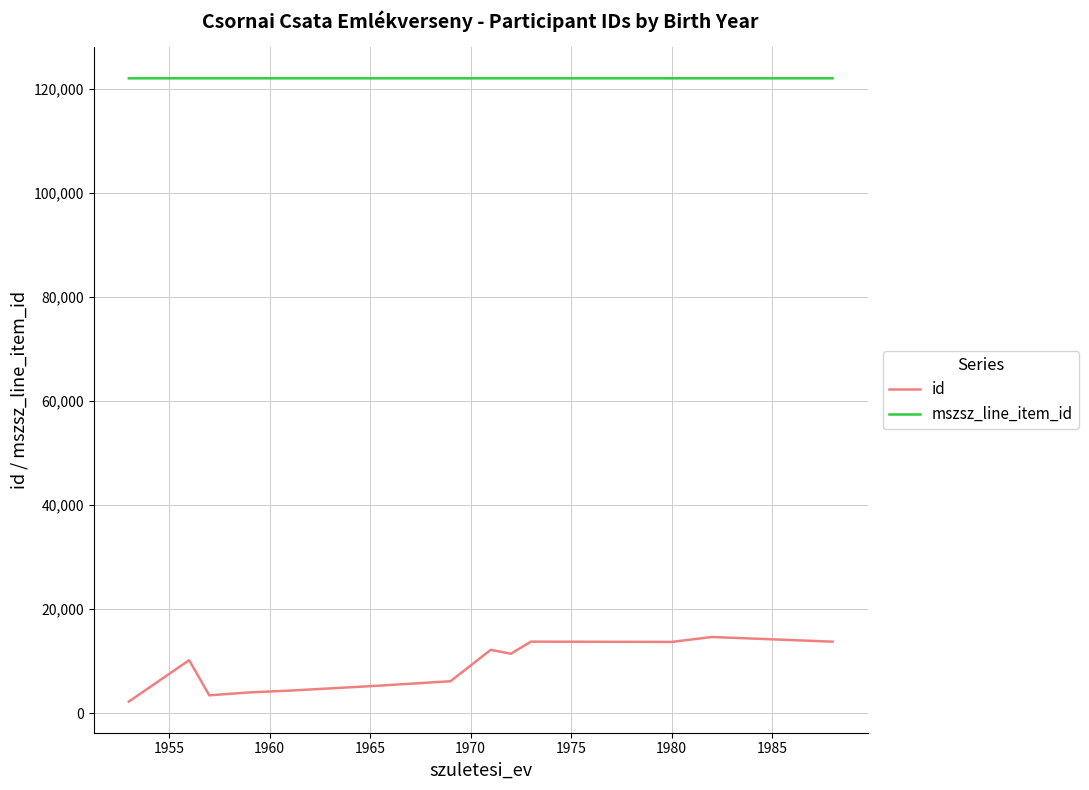

What is the maximum value shown in the chart?

122057.0